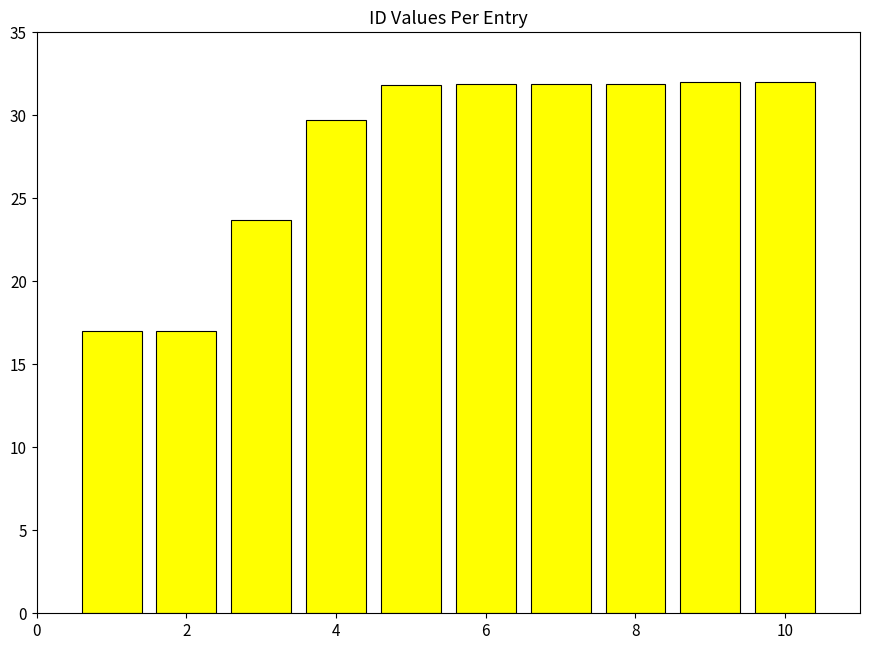

What is the value of the 10th bar from the left?

32.0